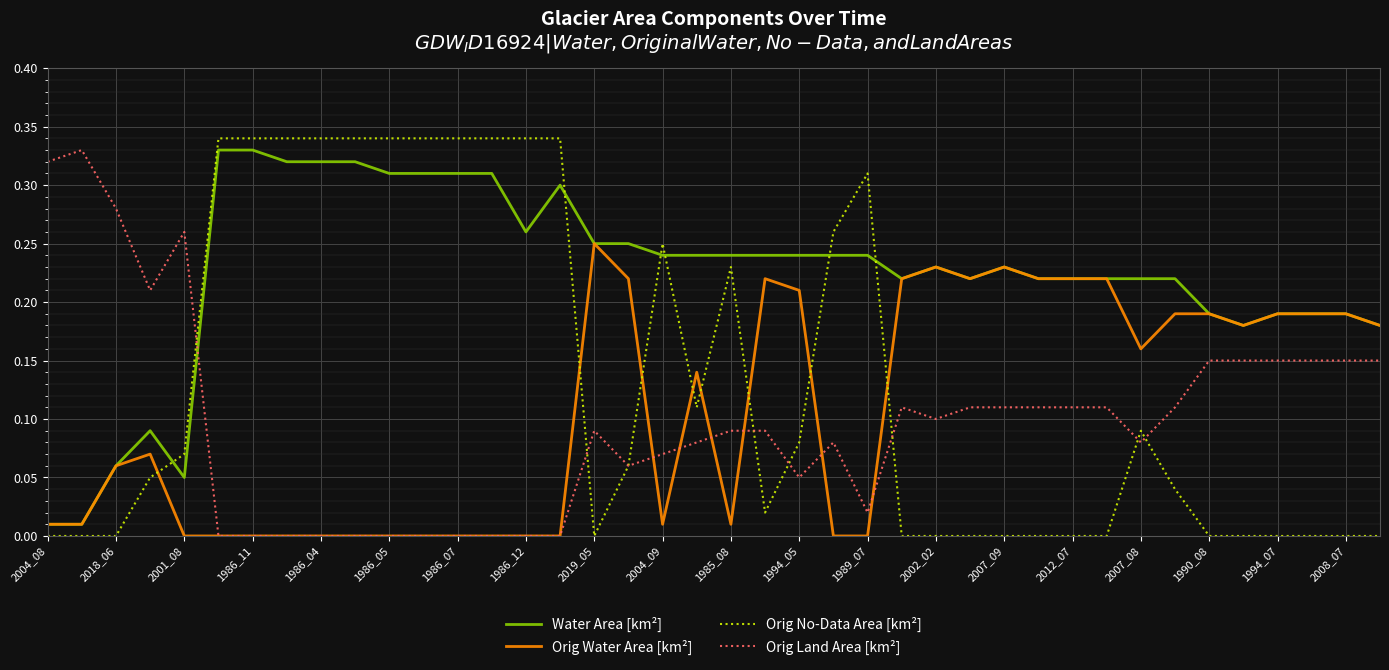

True or false: Orig Land Area [km²] and Water Area [km²] cross at least once.

True